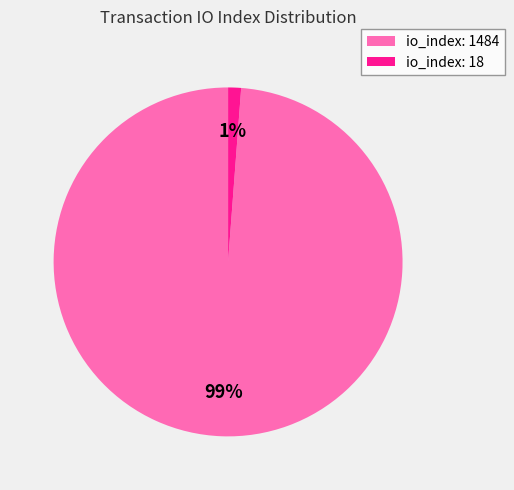

Which slice is the largest?

io_index: 1484